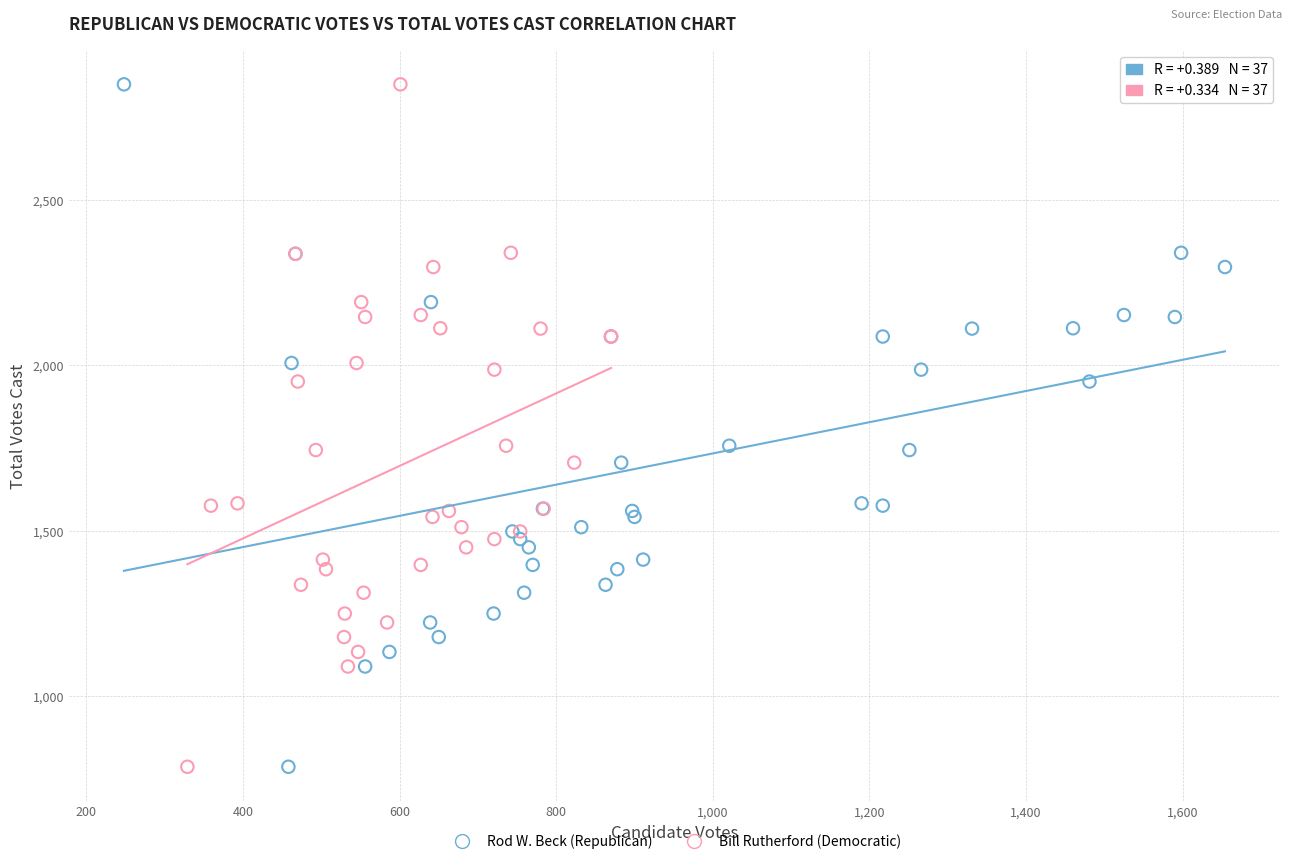

What are all the series names shown in the legend?

Rod W. Beck (Republican), Bill Rutherford (Democratic)